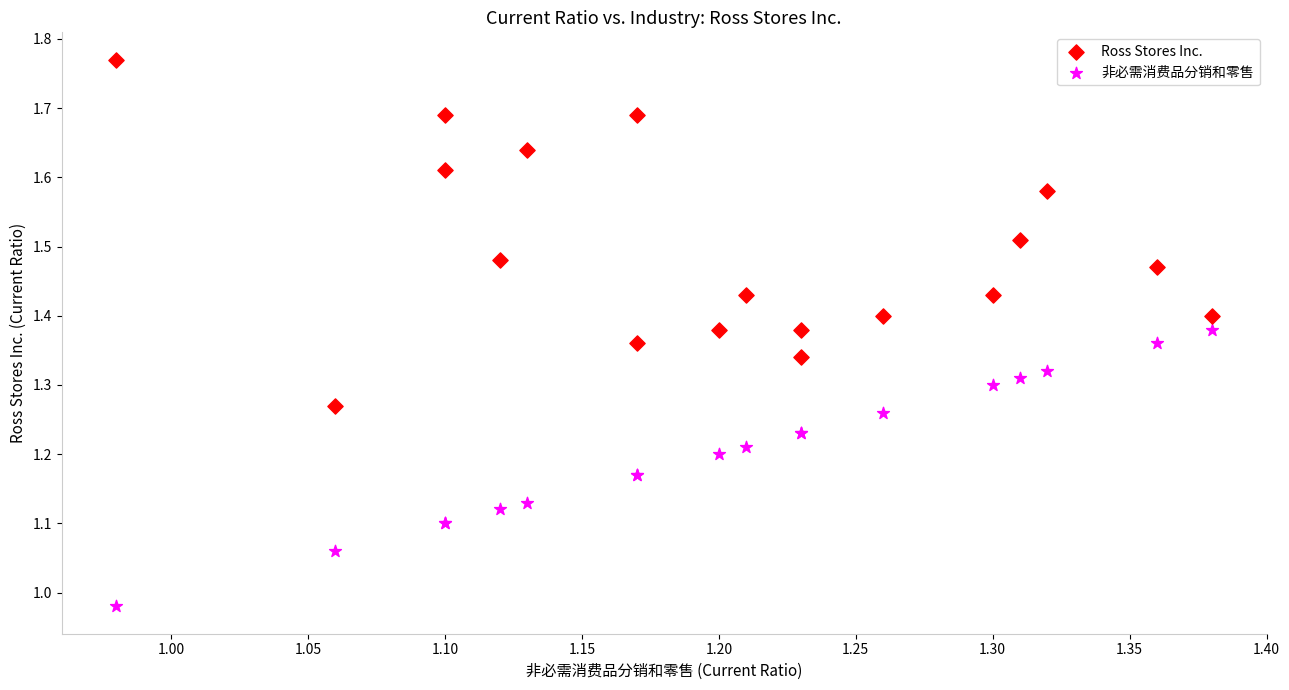

Which series has the largest Y range (max minus min)?

Ross Stores Inc.